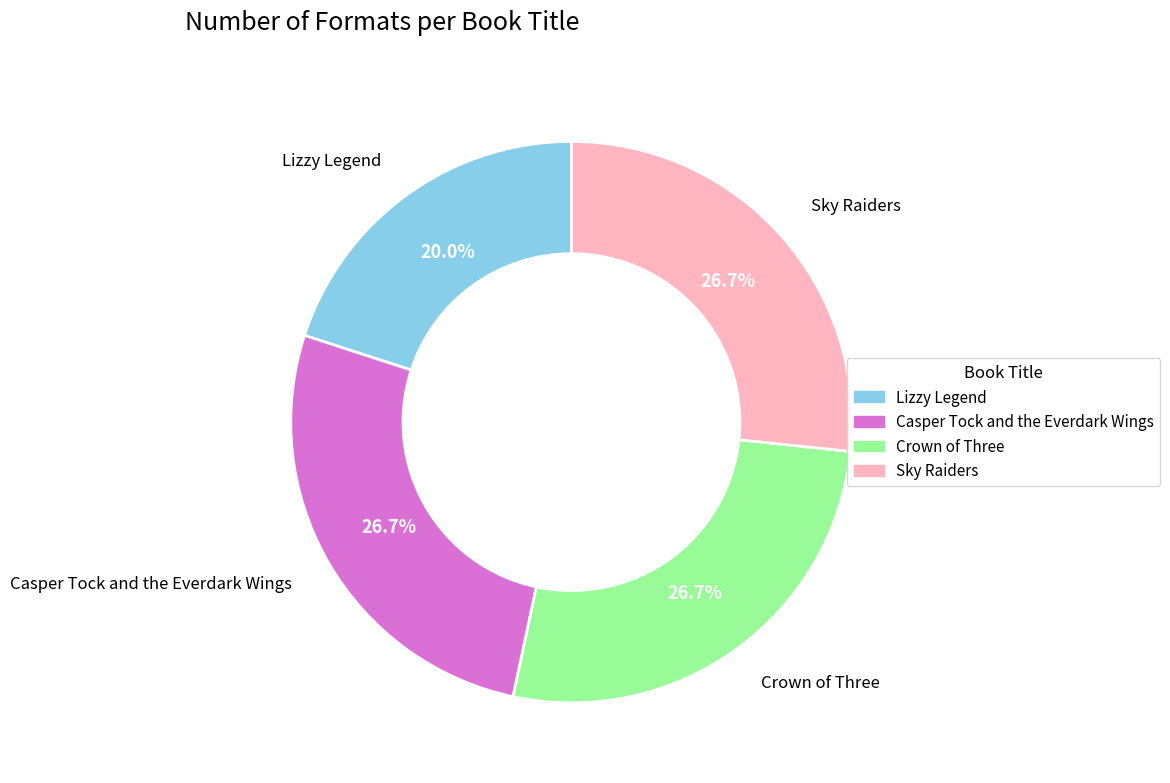

Which has a higher value, Lizzy Legend or Sky Raiders?

Sky Raiders